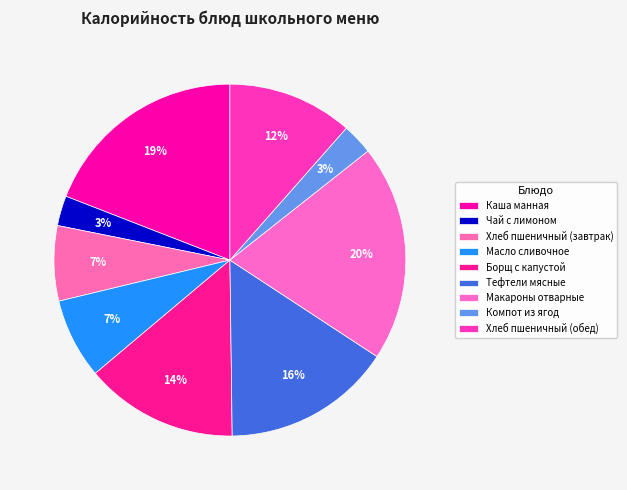

To the nearest percent, what percentage of the pie is Масло сливочное?

7%